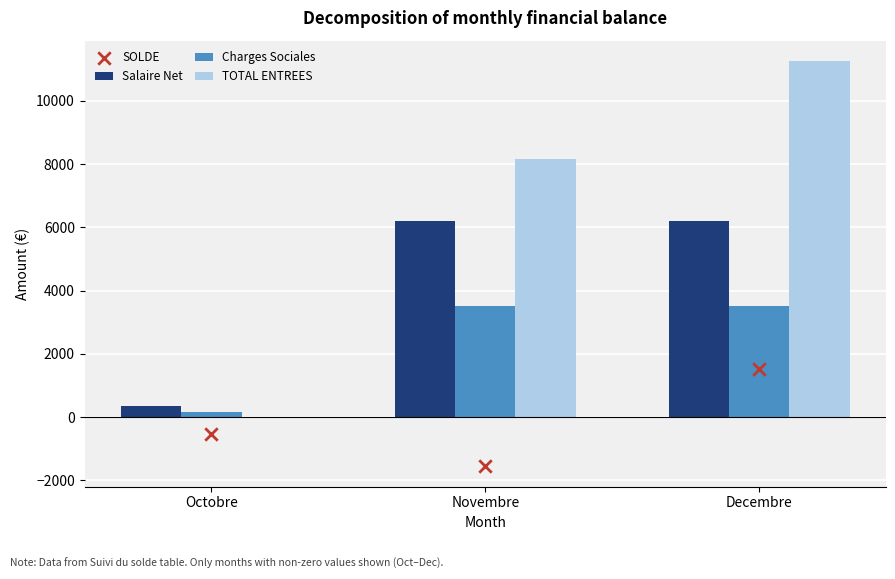

Which series has the widest spread of Y values?

TOTAL ENTREES